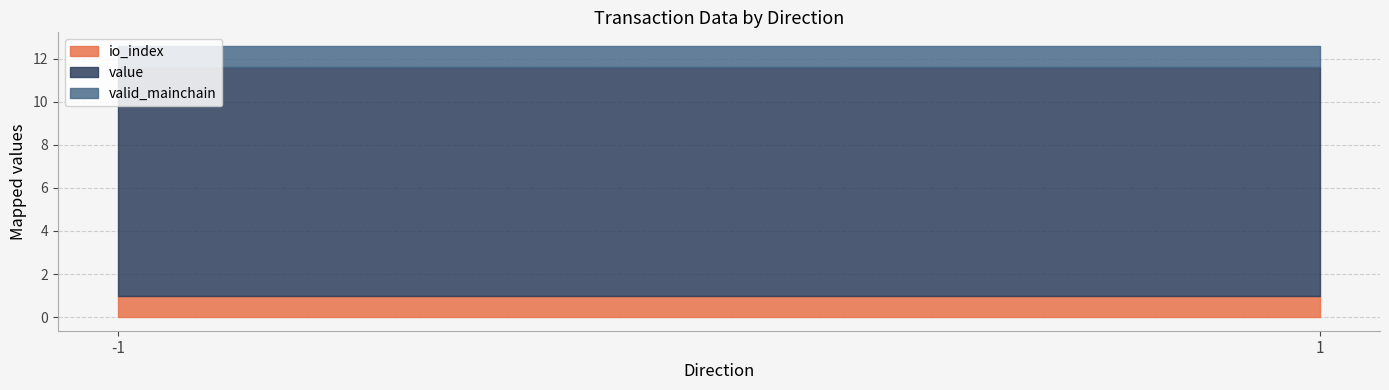

What value does the io_index series have at -1?

1.0